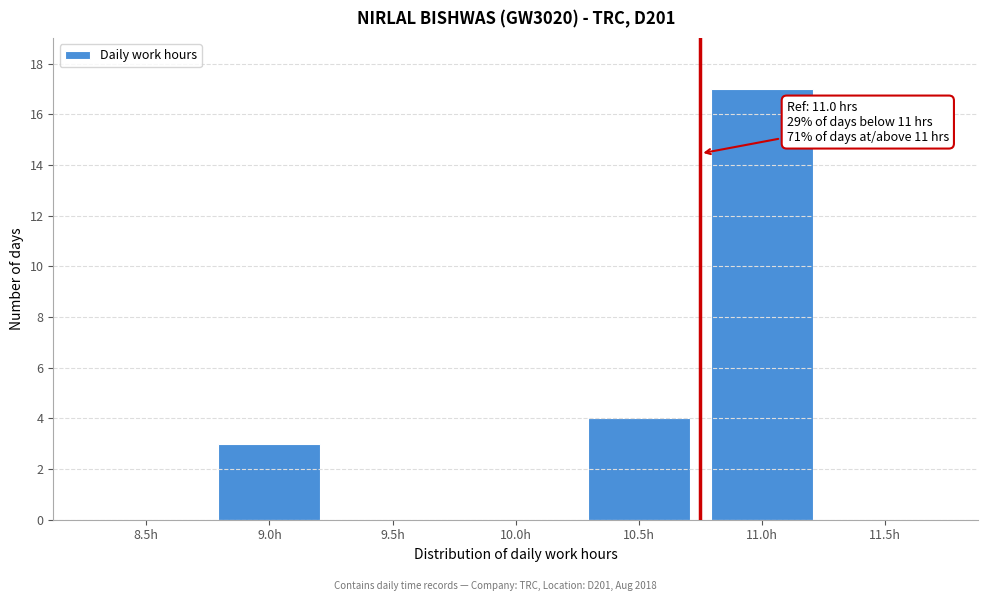

Reading right to left, extract all data points from this chart.

11.5h=0	11.0h=17	10.5h=4	10.0h=0	9.5h=0	9.0h=3	8.5h=0